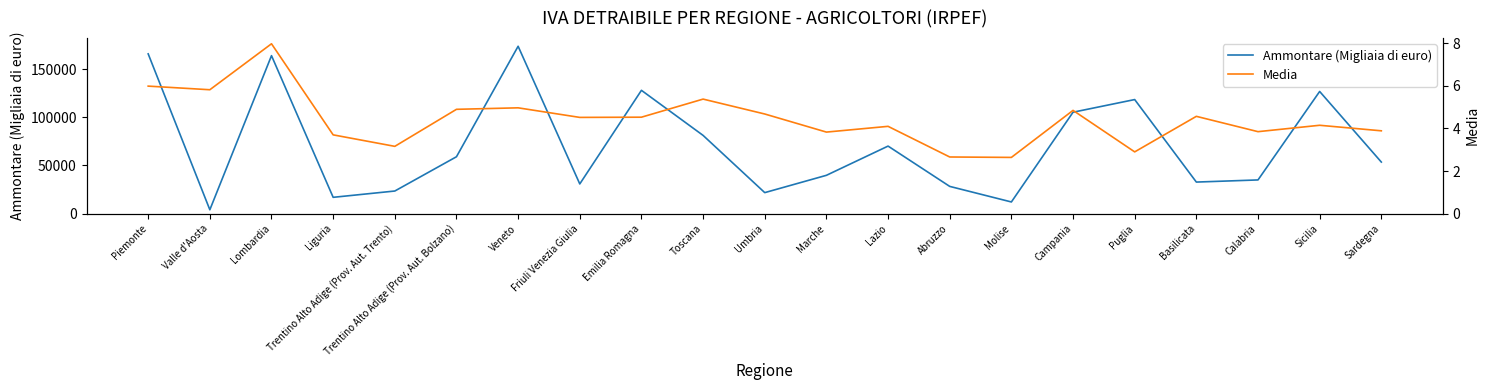

Reading left to right, extract all data points from this chart.

Ammontare (Migliaia di euro): 165741.0	3974.0	163895.0	16884.0	23422.0	58994.0	173640.0	30779.0	127916.0	81137.0	21758.0	39718.0	70048.0	28219.0	12065.0	105196.0	118332.0	32710.0	34929.0	126732.0	53482.0
Media: 6.0	5.8	8.0	3.7	3.2	4.9	5.0	4.5	4.5	5.4	4.7	3.8	4.1	2.7	2.6	4.8	2.9	4.6	3.9	4.2	3.9